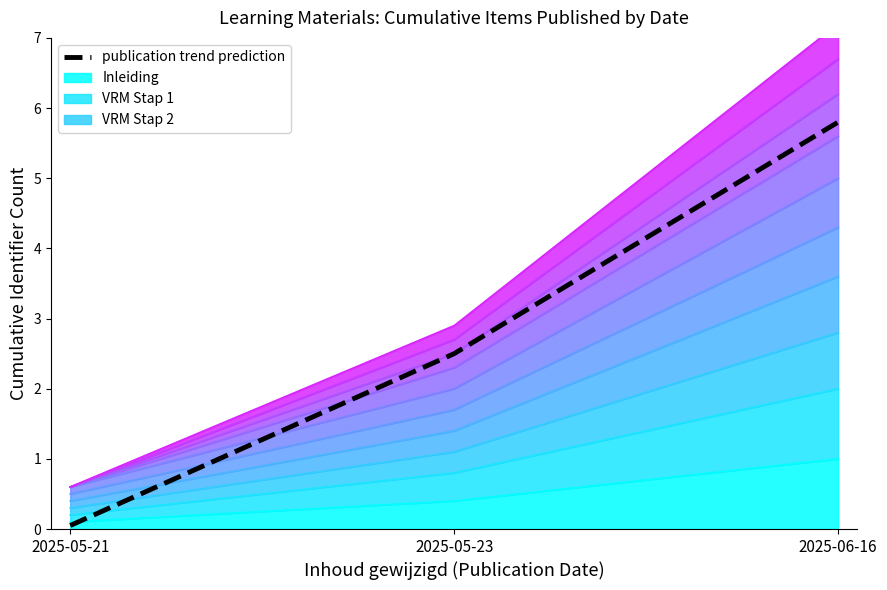

What is the change in value from 2025-05-21 to 2025-05-23?

+2.5